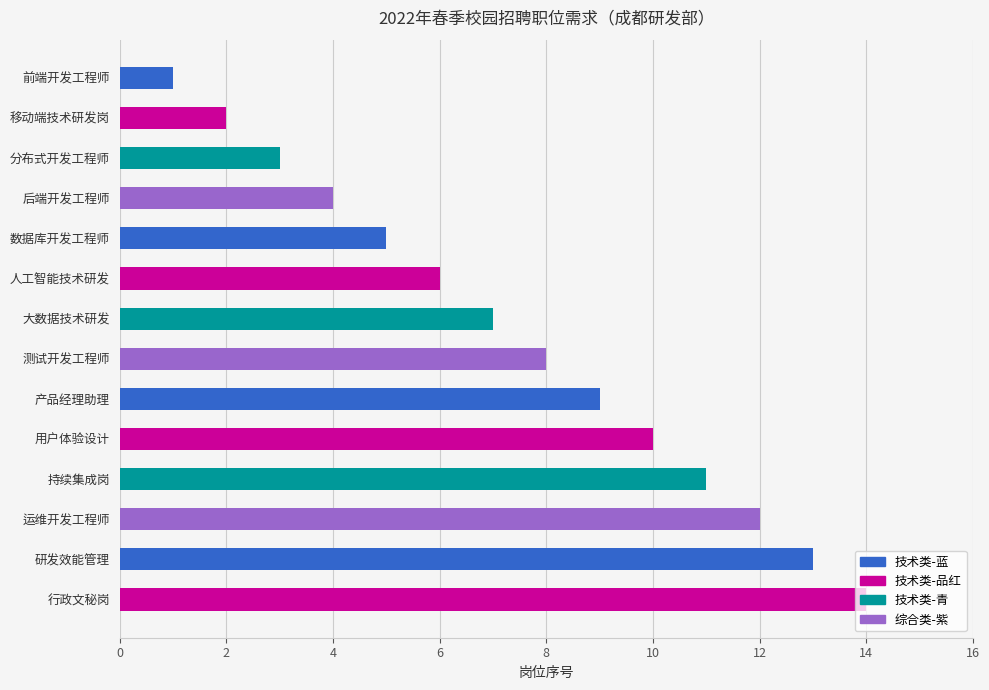

The value at 运维开发工程师 is 12. True or false?

True